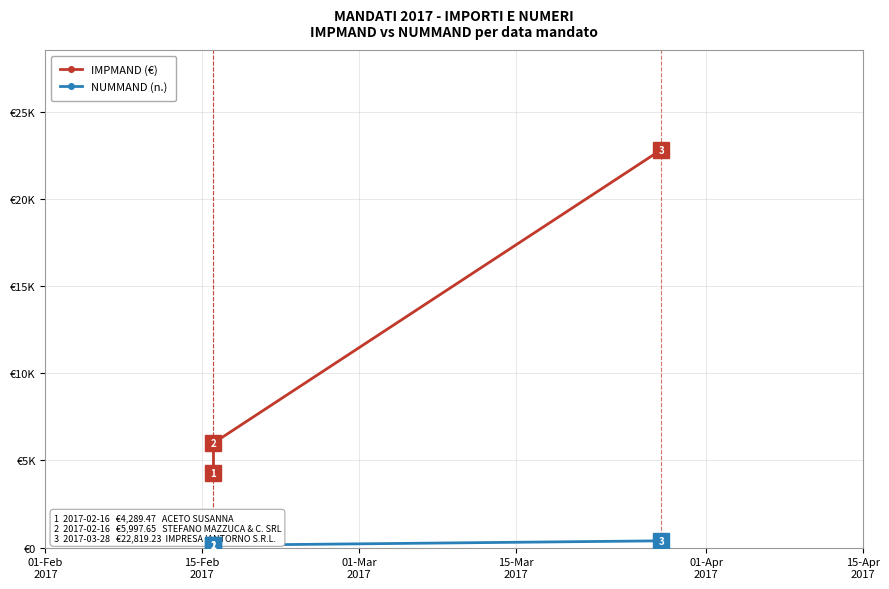

What are all the series names shown in the legend?

IMPMAND (€), NUMMAND (n.)